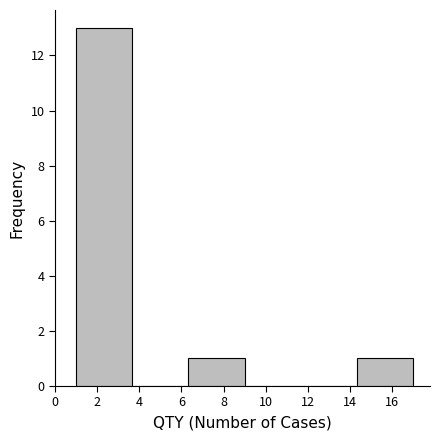

Reading left to right, transcribe this chart: for each bar, give the range it covers on the x-axis and its height. Neither the bar edges nor the heights are printed on the chart, so give them approximately, as read against the axes.

1.0 to 3.6: 13
3.6 to 6.4: 0
6.4 to 9.0: 1
9.0 to 11.6: 0
11.6 to 14.4: 0
14.4 to 17.0: 1